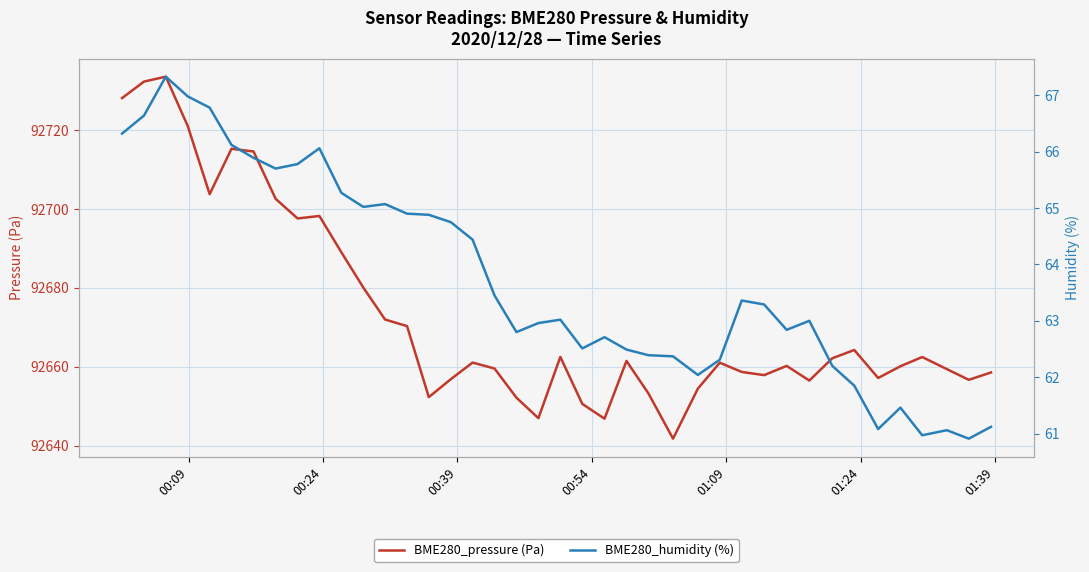

Reading left to right, what are all the values shown in this chart?

BME280_pressure (Pa): 92728.1	92732.3	92733.5	92721.0	92703.8	92715.2	92714.6	92702.6	92697.6	92698.2	92689.0	92680.1	92672.0	92670.3	92652.3	92656.8	92661.1	92659.6	92652.2	92647.0	92662.5	92650.6	92646.8	92661.5	92653.2	92641.8	92654.4	92661.0	92658.7	92657.9	92660.2	92656.5	92662.2	92664.2	92657.2	92660.1	92662.5	92659.4	92656.7	92658.6
BME280_humidity (%): 66.3	66.6	67.3	67.0	66.8	66.1	65.9	65.7	65.8	66.1	65.3	65.0	65.1	64.9	64.9	64.8	64.4	63.5	62.8	63.0	63.0	62.5	62.7	62.5	62.4	62.4	62.0	62.3	63.4	63.3	62.8	63.0	62.2	61.9	61.1	61.5	61.0	61.1	60.9	61.1